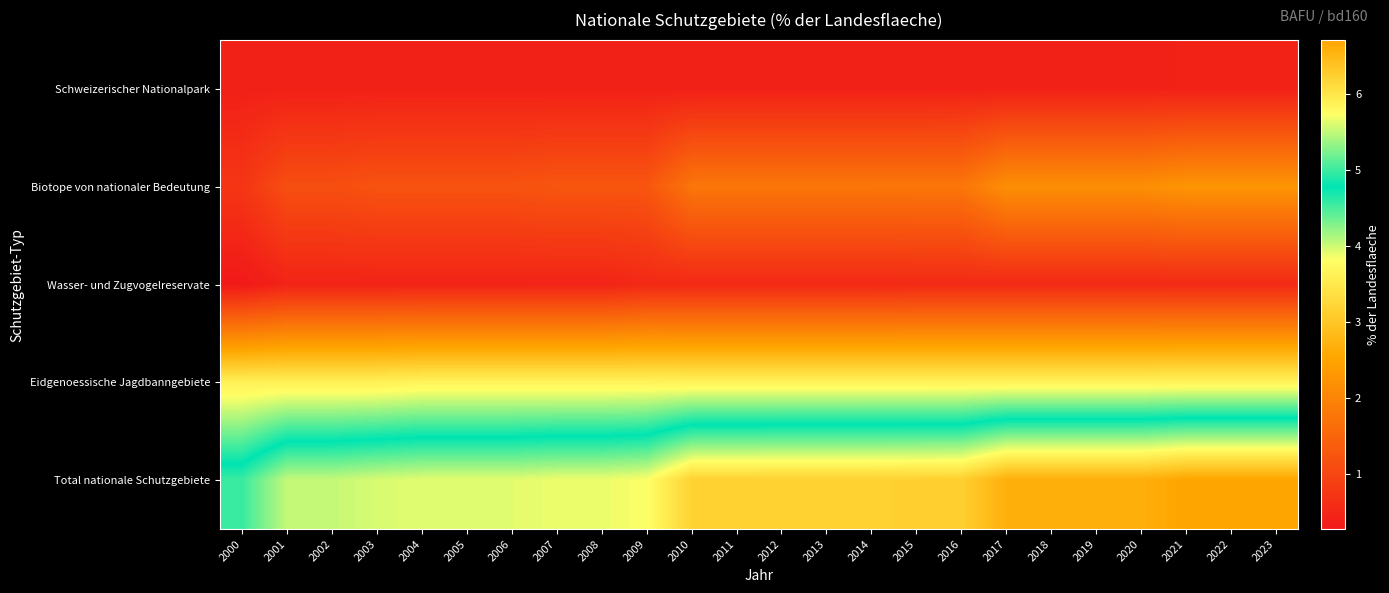

Which series has the largest range (max minus min)?

Total nationale Schutzgebiete